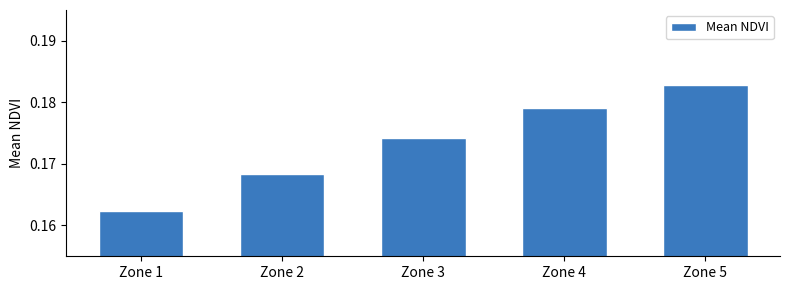

The value at Zone 1 is 0.1. True or false?

False